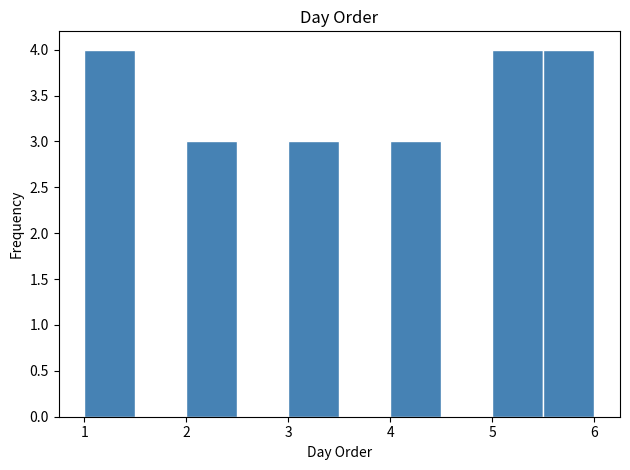

Reading left to right, transcribe this chart: for each bar, give the range it covers on the x-axis and its height. The values are not printed on the chart, so give them approximately, as read against the axis.

1.0 to 1.5: 4
1.5 to 2.0: 0
2.0 to 2.5: 3
2.5 to 3.0: 0
3.0 to 3.5: 3
3.5 to 4.0: 0
4.0 to 4.5: 3
4.5 to 5.0: 0
5.0 to 5.5: 4
5.5 to 6.0: 4